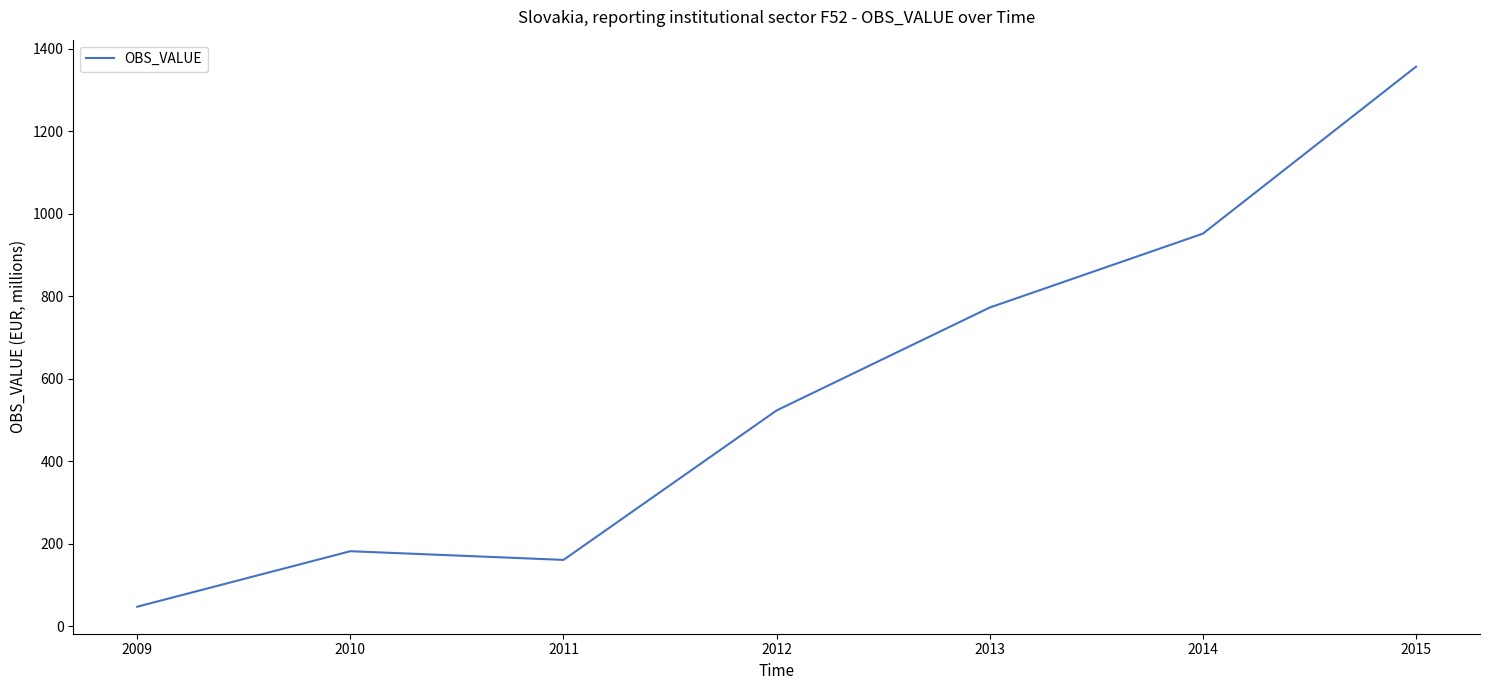

What is the change in value from 2011 to 2013?

+611.6